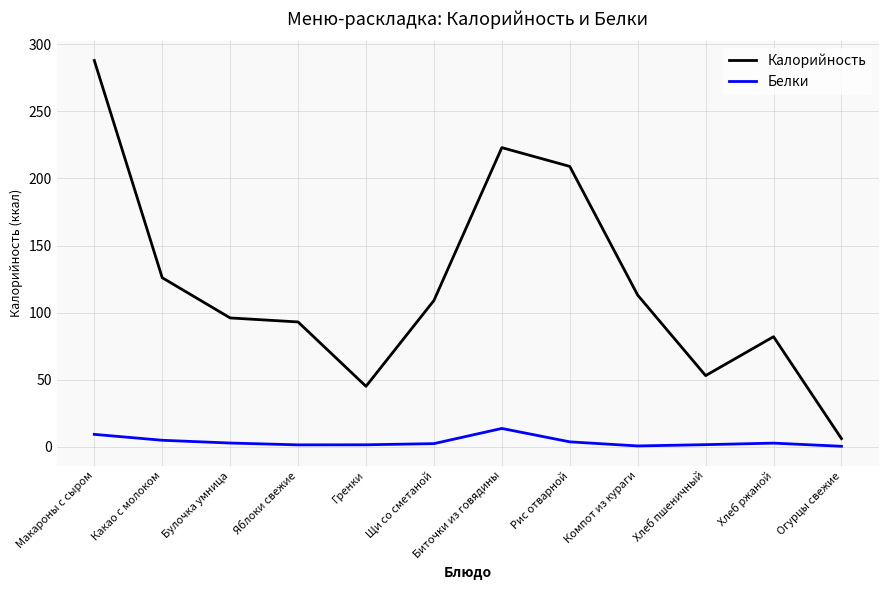

What is the difference between the maximum and minimum values in the Калорийность series?

282.0